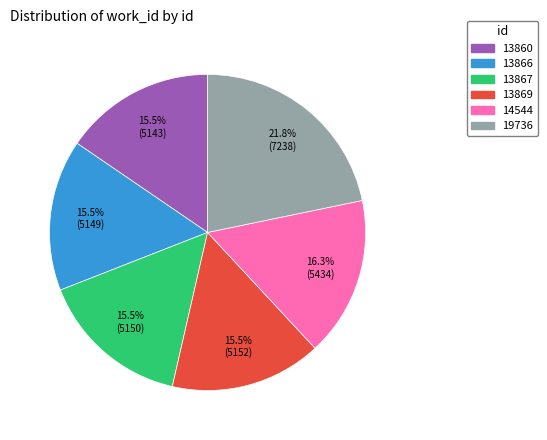

Combined, do 13866 and 13860 account for over 50%?

No